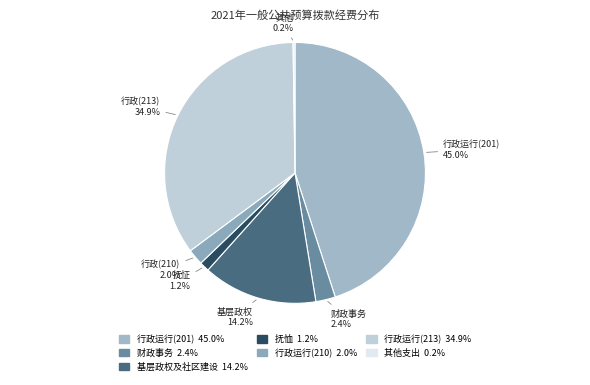

What is the largest slice in the pie chart?

行政运行(201)